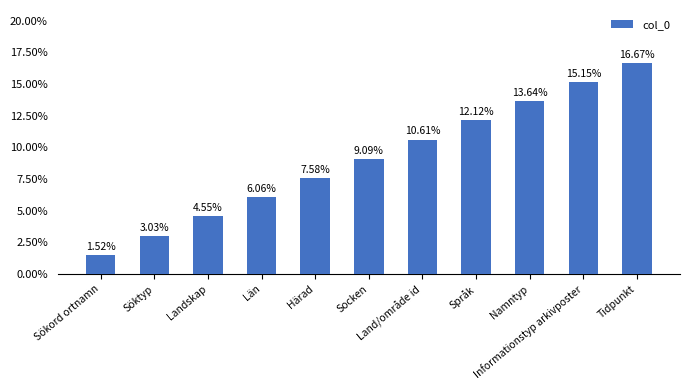

Is it true that the value at Tidpunkt is 0.2?

True